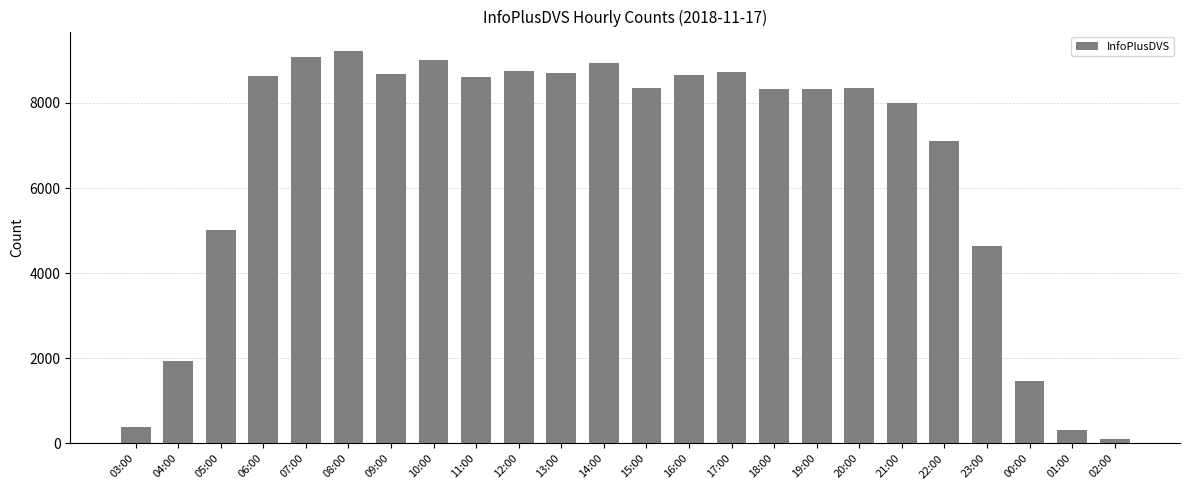

What is the sum of the values at 08:00 and 04:00?

11147